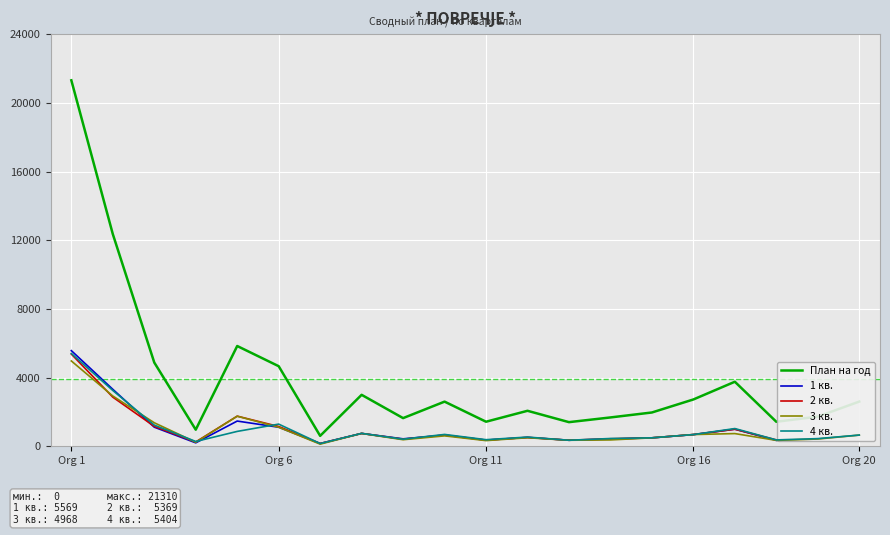

Which series has the widest spread of values?

План на год